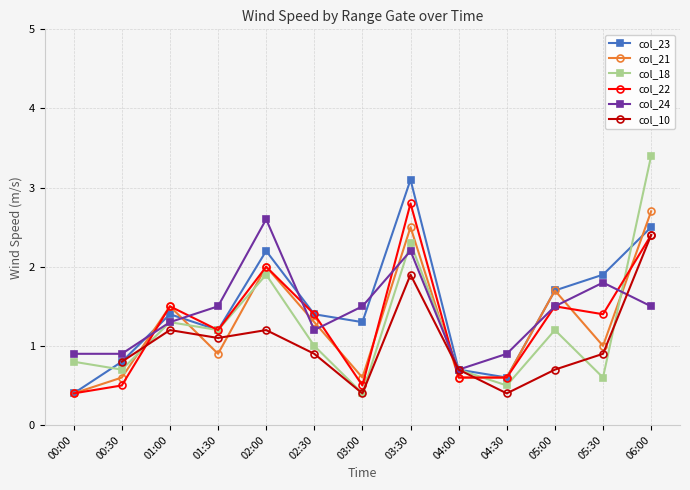

Is it true that col_22 equals 2.1 at 02:30?

False